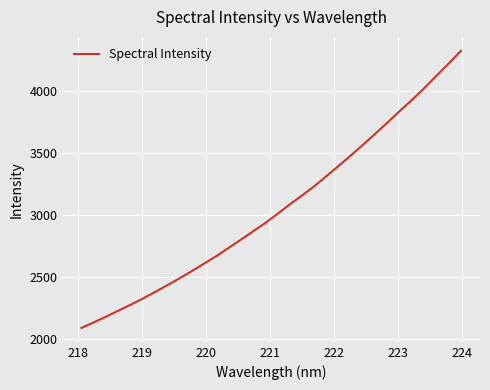

What is the minimum value shown in the chart?

2088.9